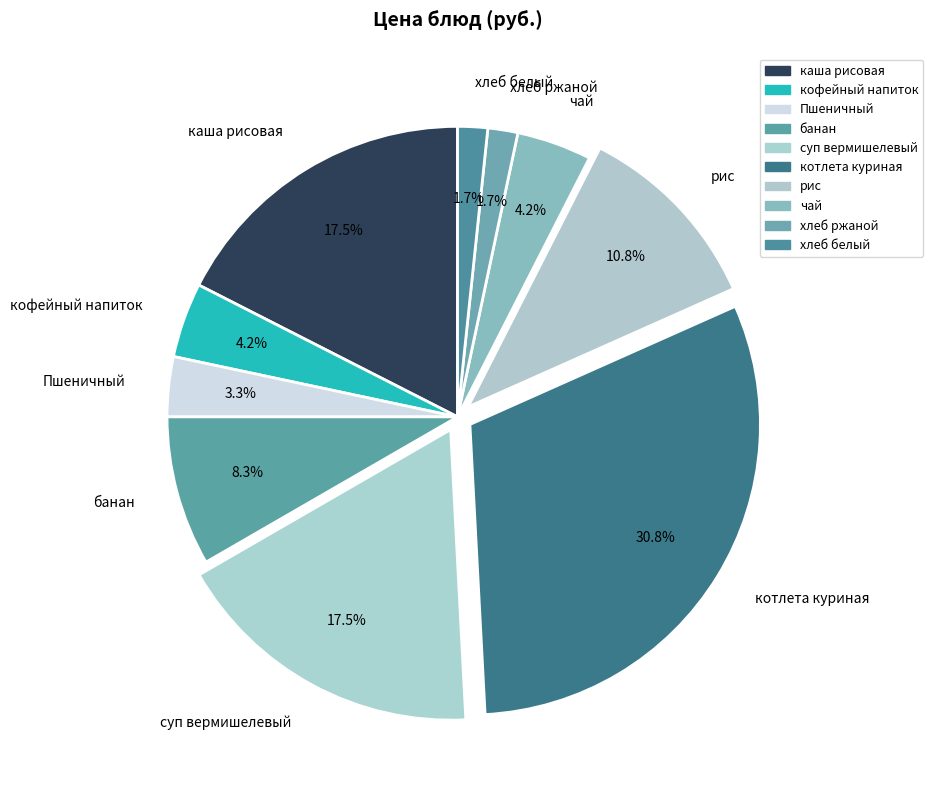

To the nearest percent, what is the combined percentage of котлета куриная and каша рисовая?

48%